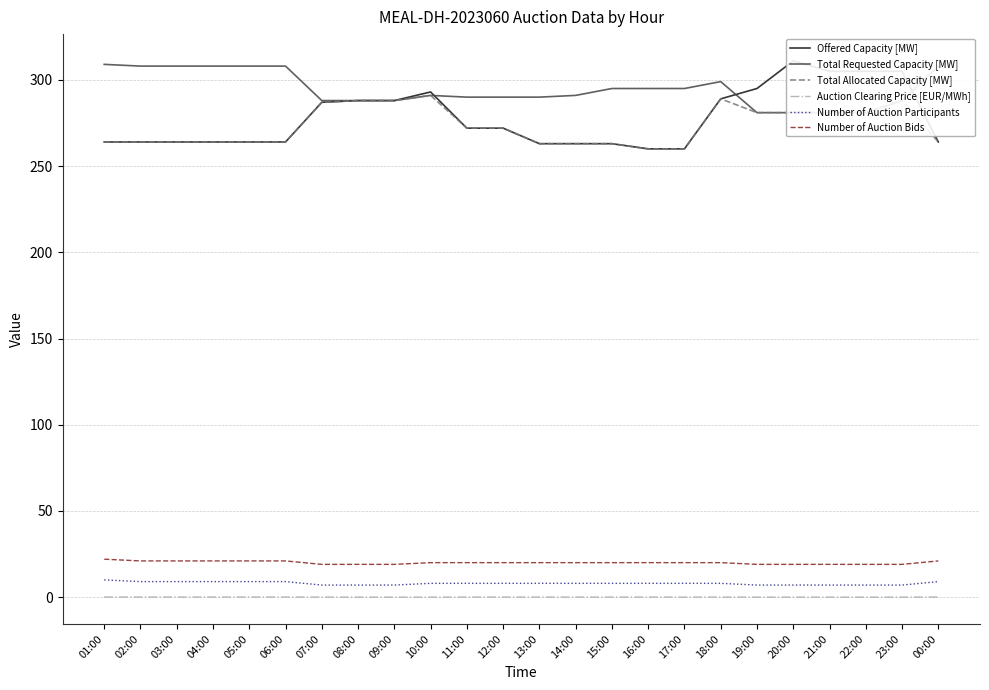

How many interior local peaks does the Total Allocated Capacity [MW] series have?

3